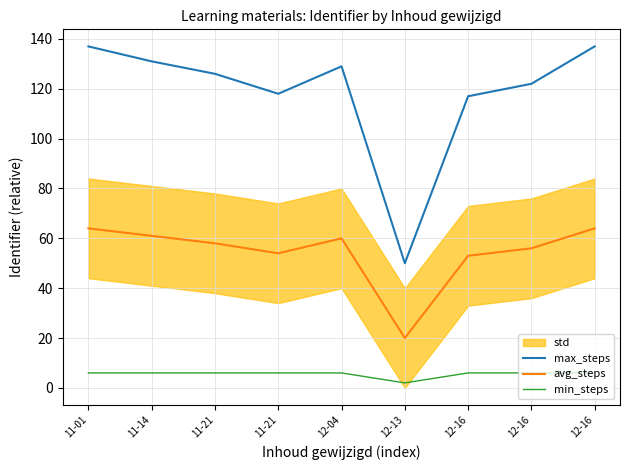

Is it true that min_steps equals 6 at 11-01?

True